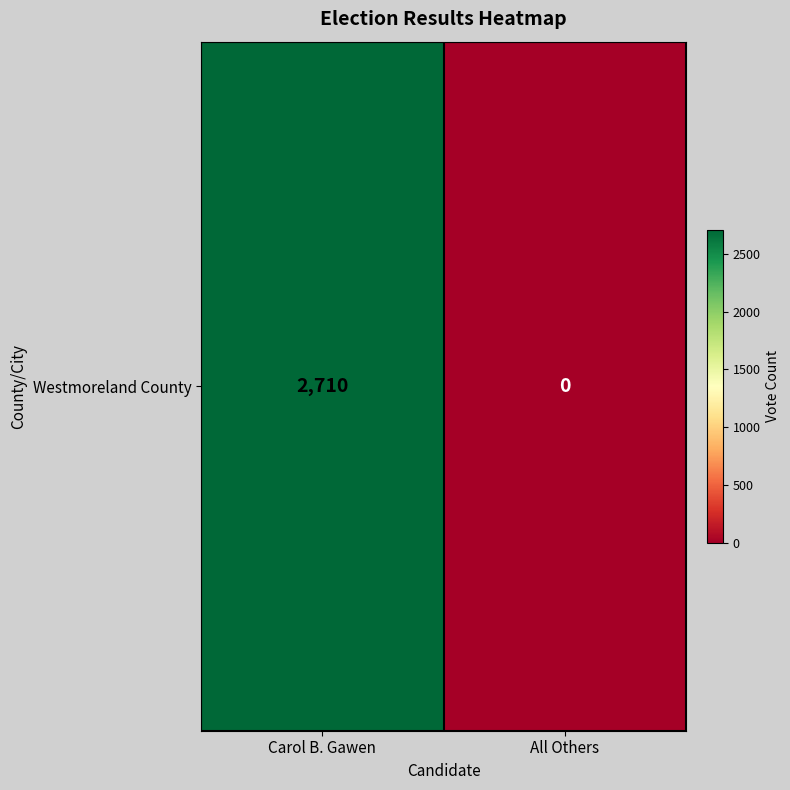

List the labels in order of value, smallest first.

All Others, Carol B. Gawen